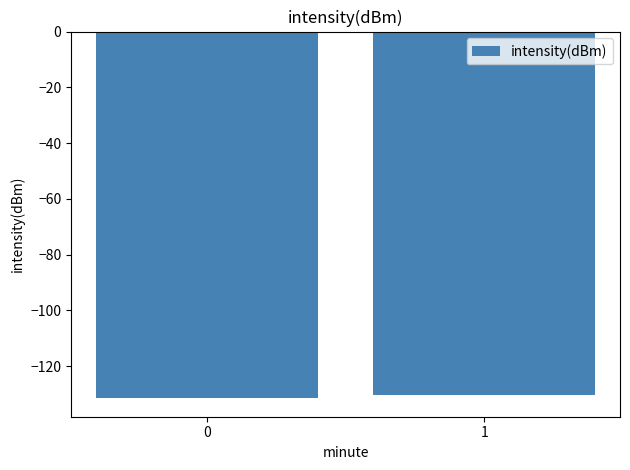

True or false: the data shows -130.4 at 1.

True